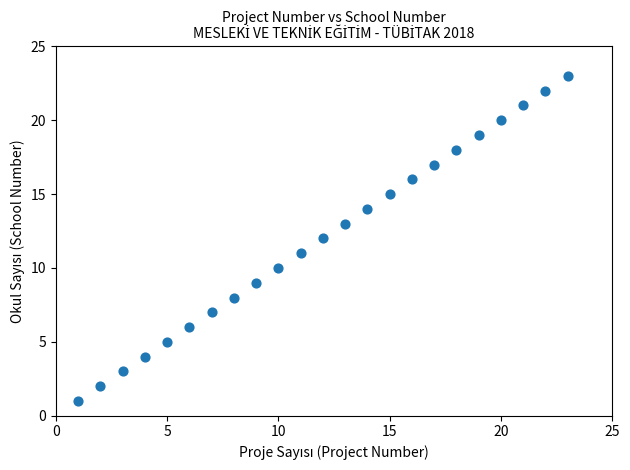

What is the range of Y values (max minus min)?

22